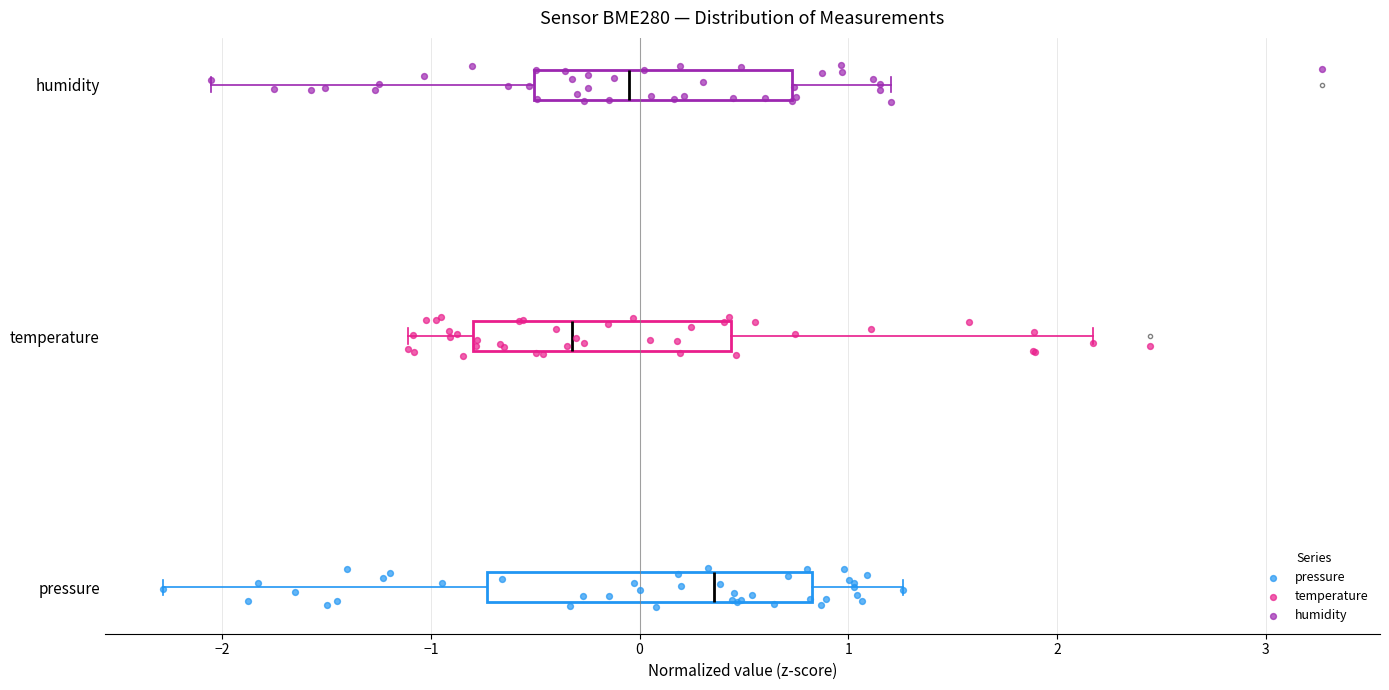

Which box is the widest, from its left edge to its right edge?

pressure